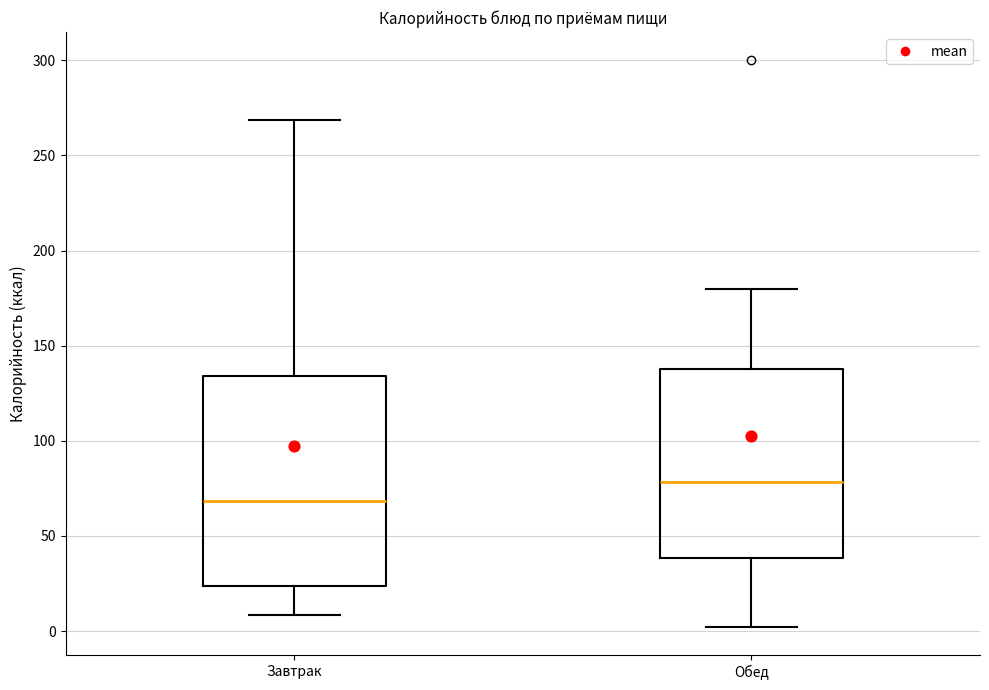

Reading left to right, transcribe this box plot: for each box, give where its median line is, the range the box spans, and where its two whiskers end, as read against the y-axis. The values are not printed on the chart, so give them approximately, as read against the axis.

Завтрак: median 70, box 25 to 135, whiskers 10 to 270
Обед: median 80, box 40 to 140, whiskers 0 to 180